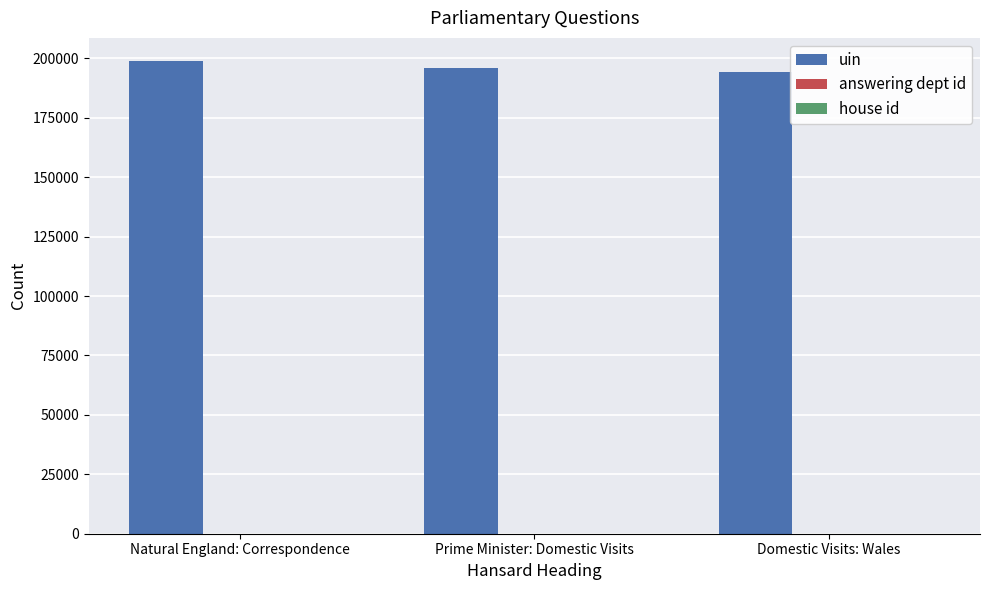

True or false: uin has a value of 194290 at Domestic Visits: Wales.

True